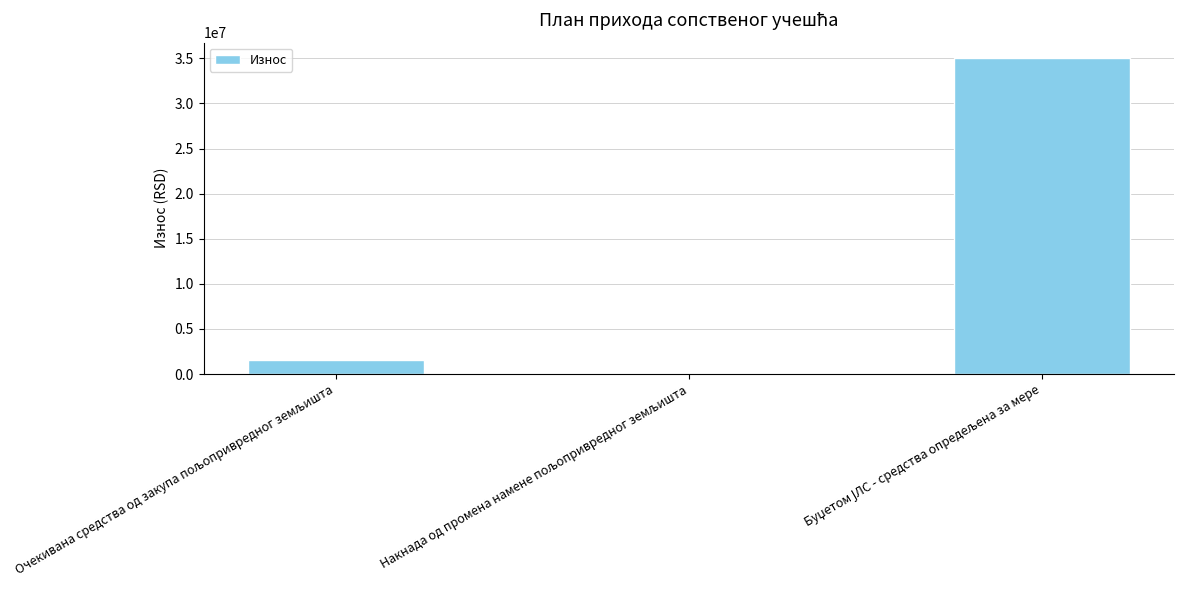

What is the sum of all values?

36530000